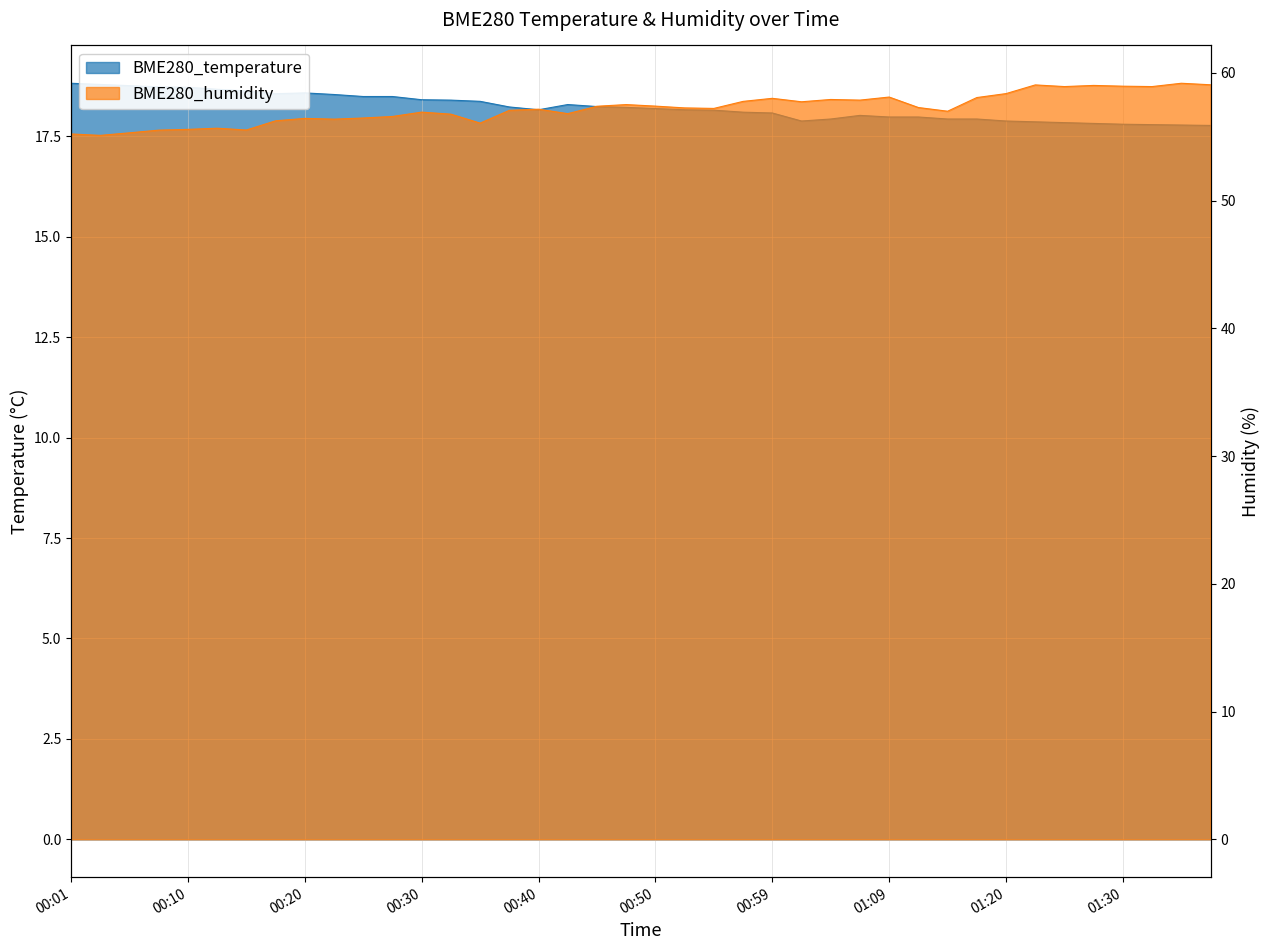

Is the value of BME280_temperature at 00:03 greater than the value of BME280_humidity at 00:30?

No